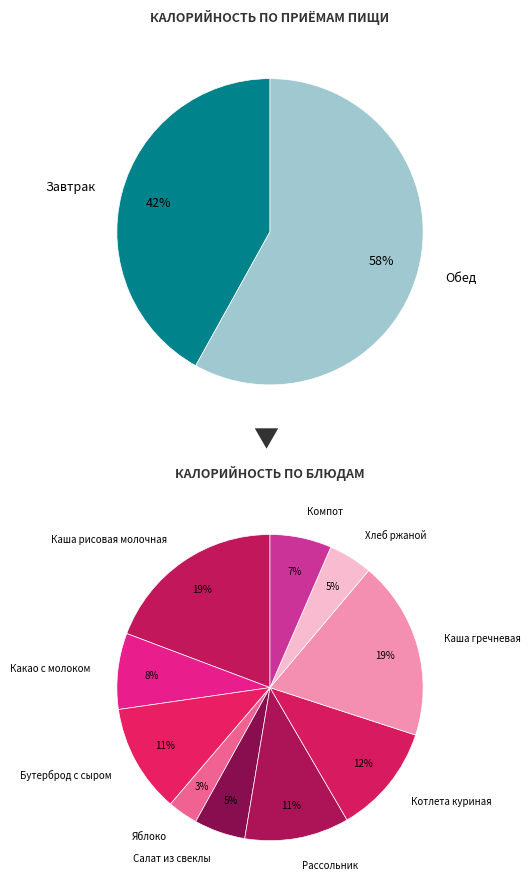

What percentage is NOT represented by Бутерброд с сыром?

88.5%